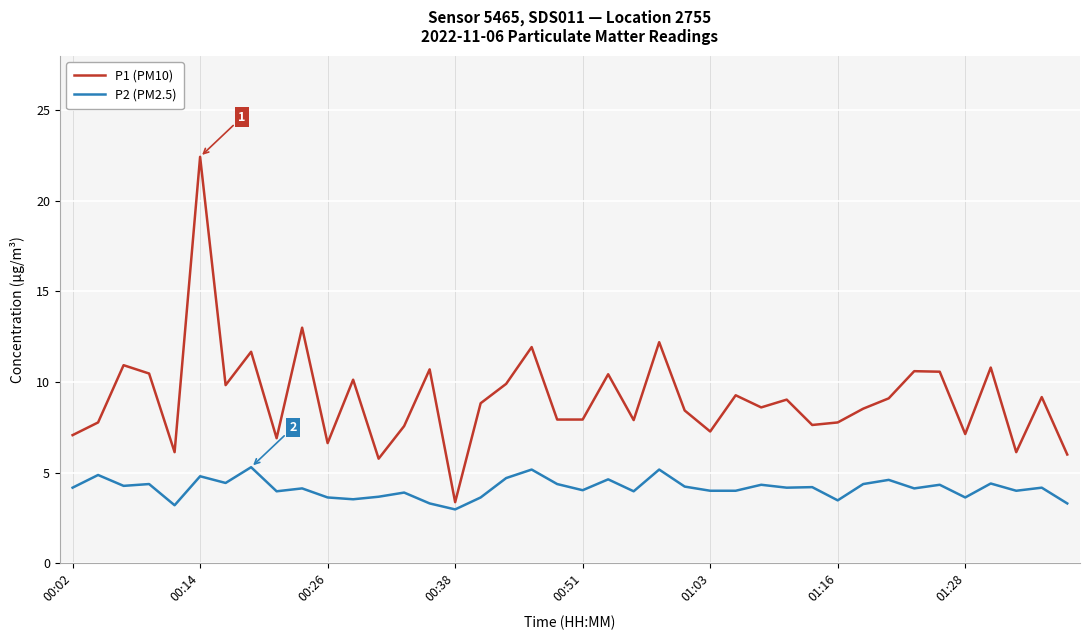

Which series has the largest total across all categories?

P1 (PM10)